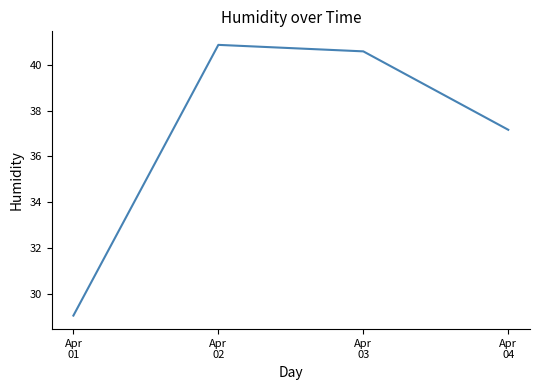

True or false: there are more than 0 points higher than both neighbors.

True